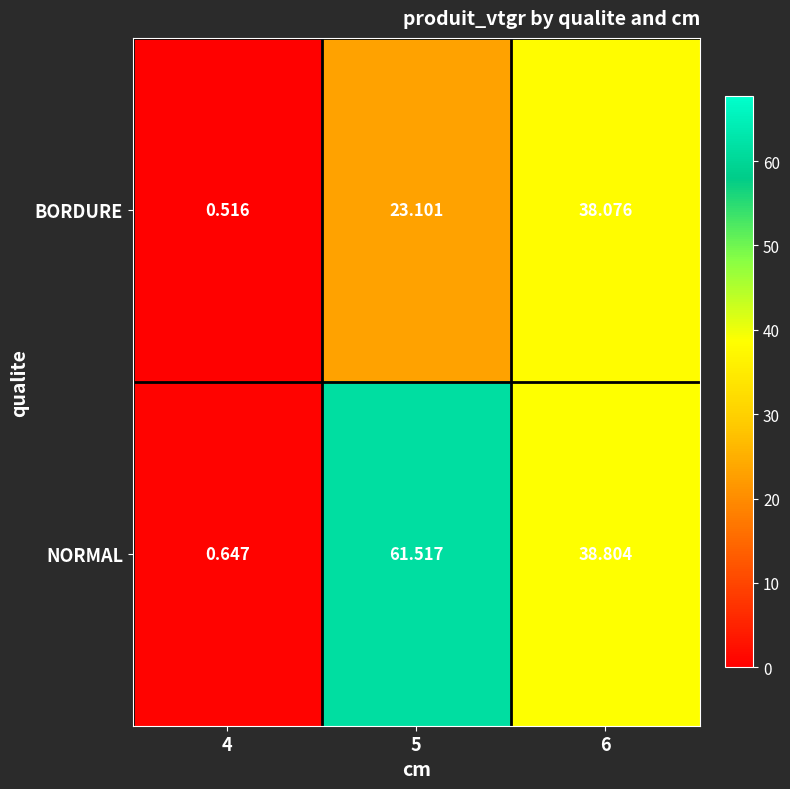

List the series in order of their peak value, highest first.

NORMAL, BORDURE